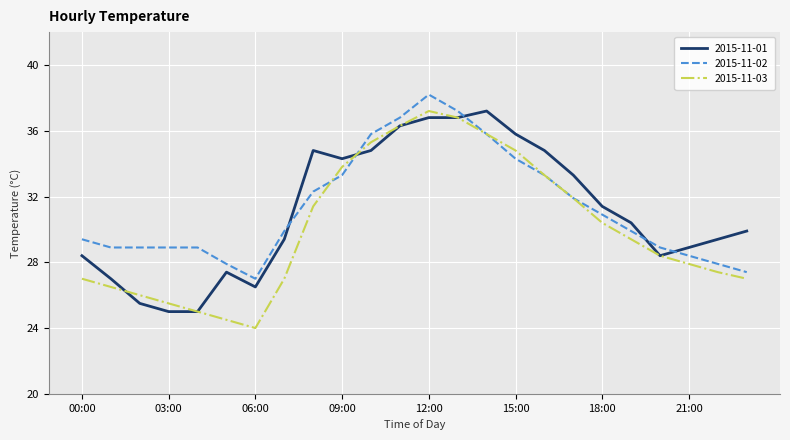

Does the chart display data point markers on the line(s)?

No